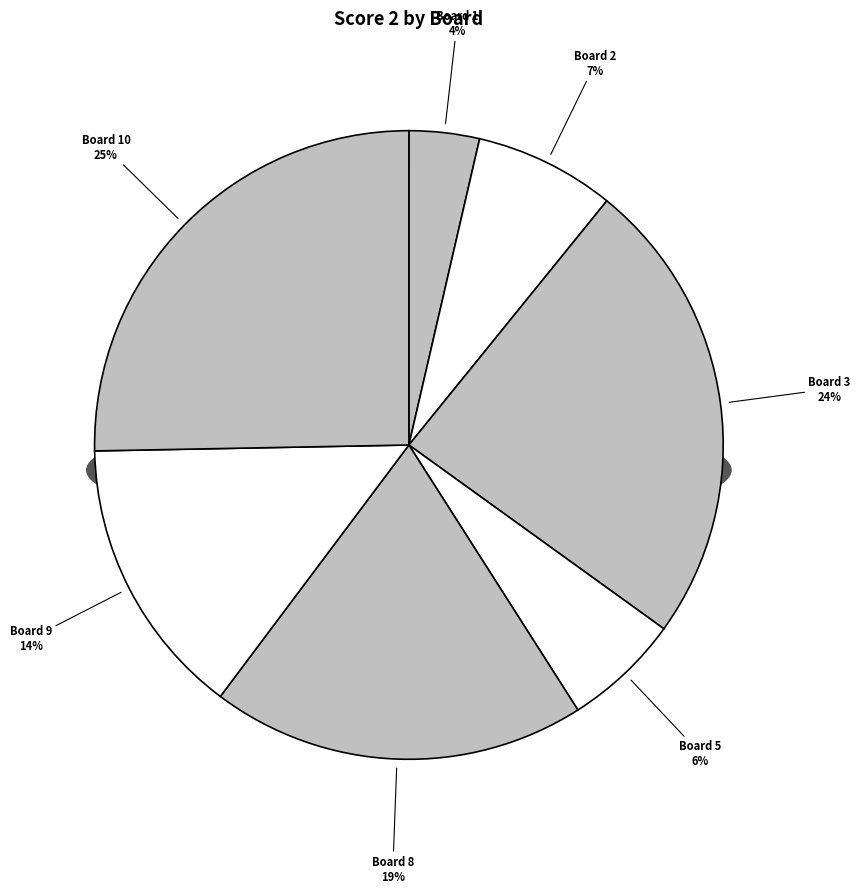

What percentage is the Board 8 slice, to the nearest percent?

19%